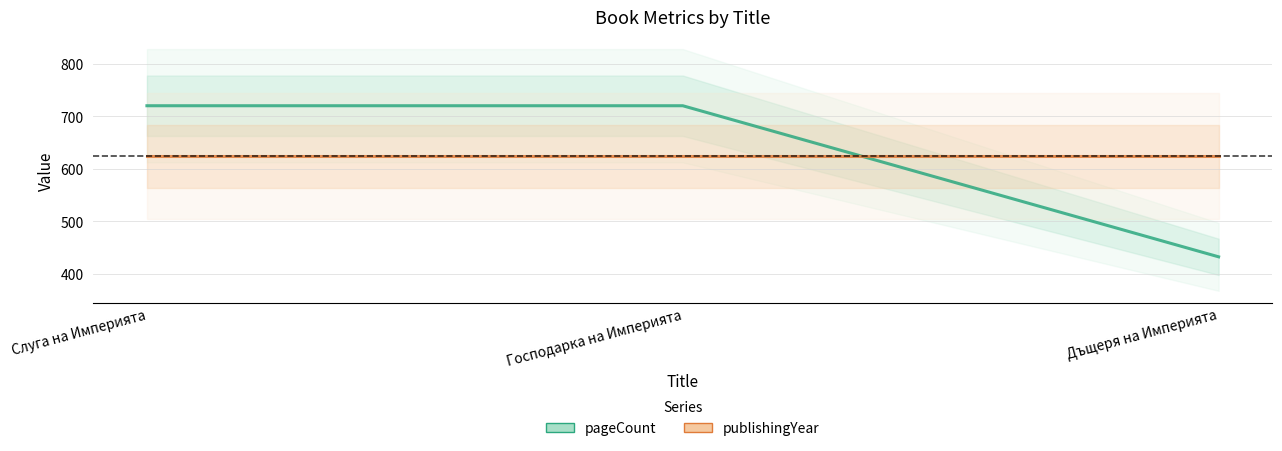

Is the value of publishingYear at Слуга на Империята greater than the value of pageCount at Господарка на Империята?

No